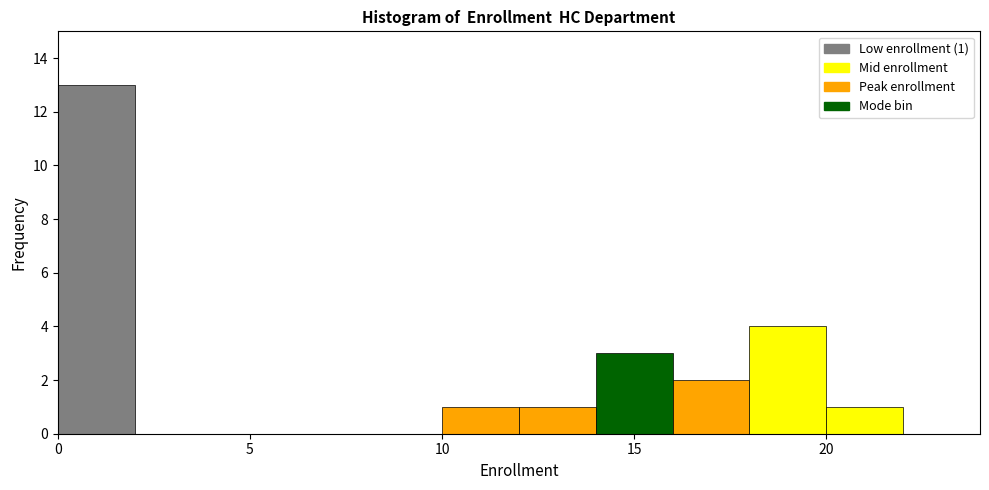

Over which range of the x-axis is the bar tallest?

0 to 2